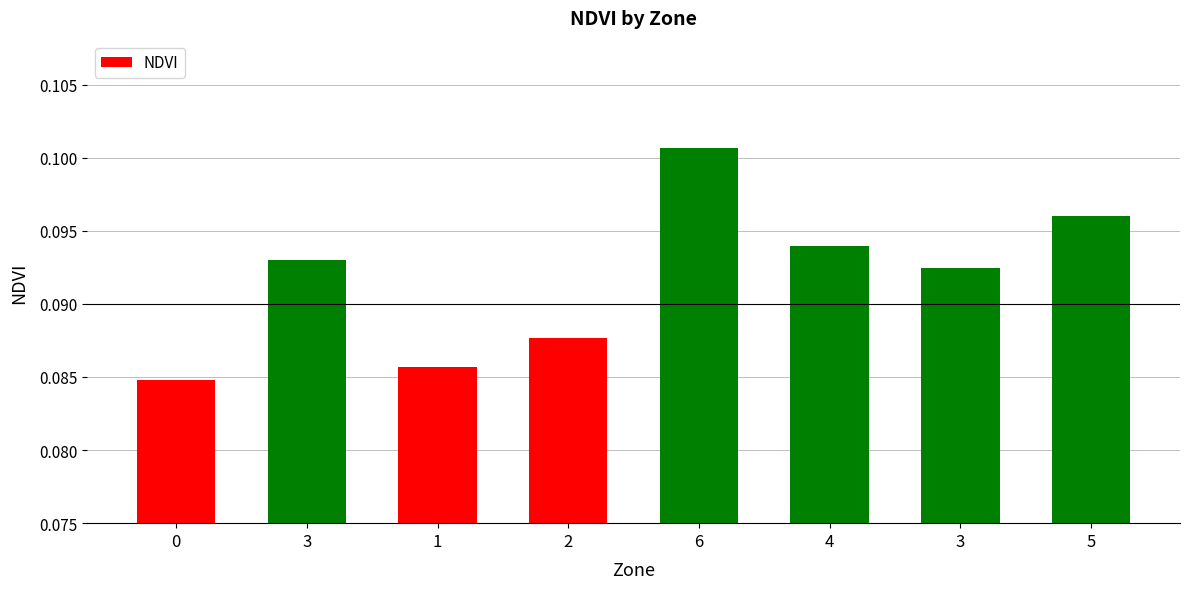

At which category does the chart reach its peak across all series?

6